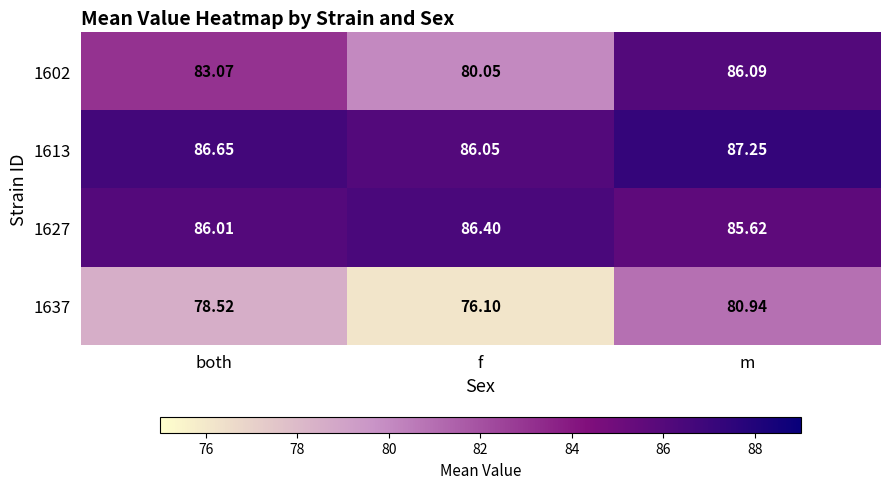

At which category does the chart reach its minimum across all series?

f